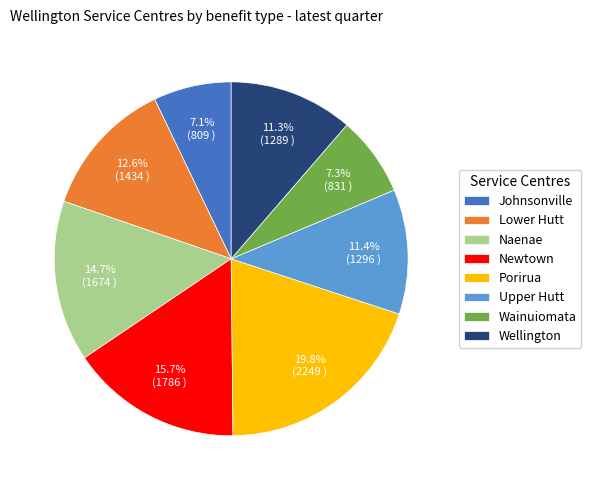

Which slice is the largest?

Porirua